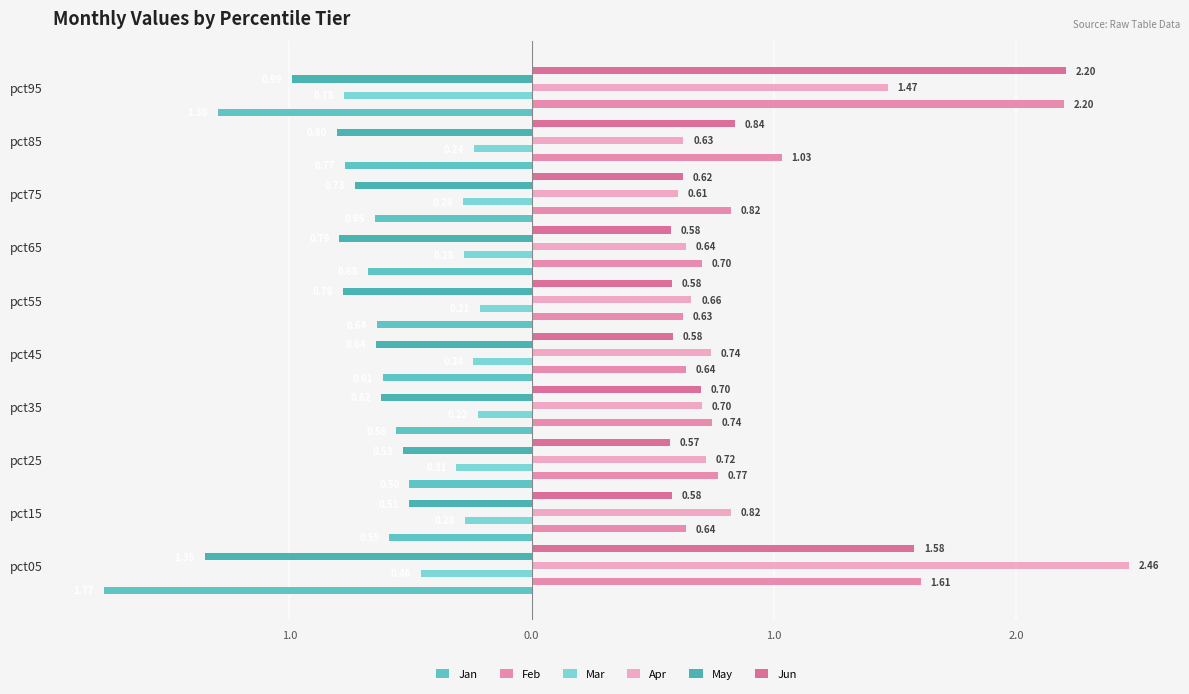

What is the difference between the maximum and minimum values in the Feb series?

1.6